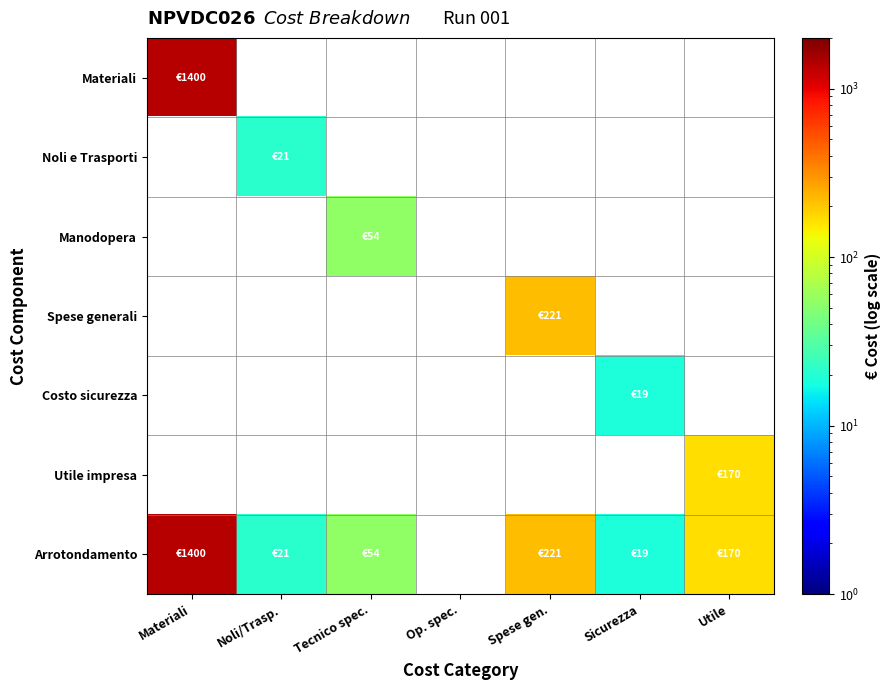

How many series are shown in this chart?

7